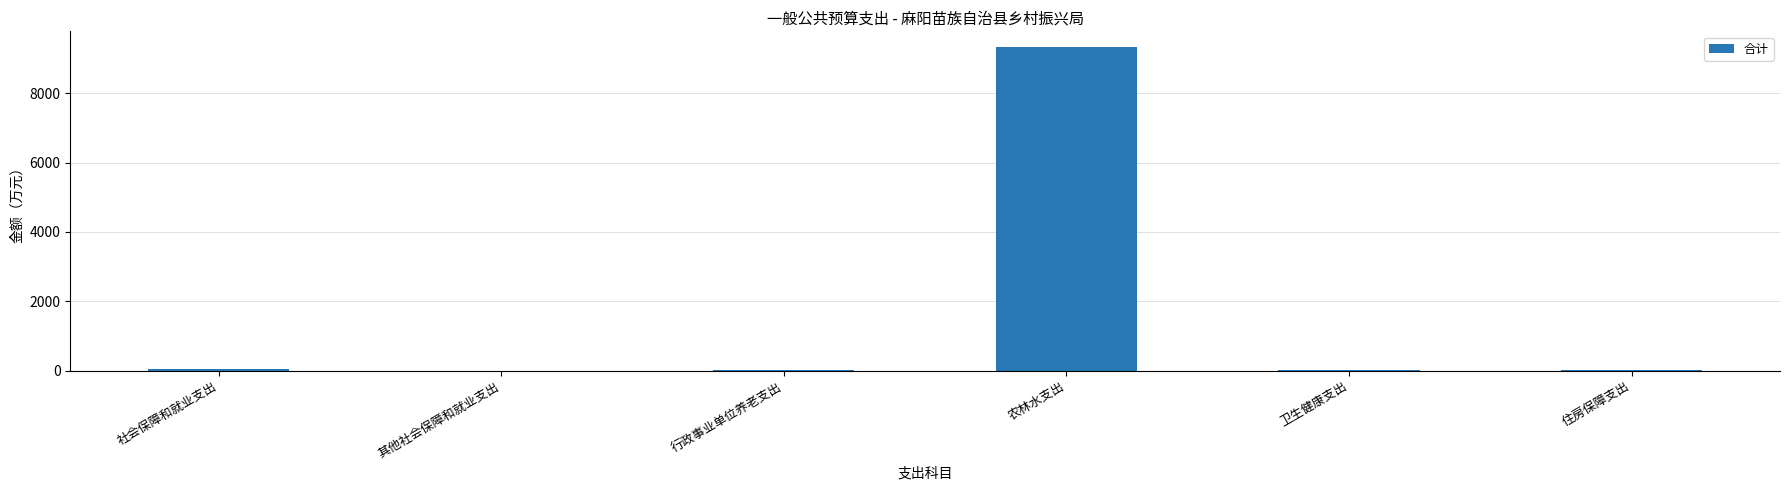

The chart shows a value of 6.1 at 其他社会保障和就业支出. True or false?

True